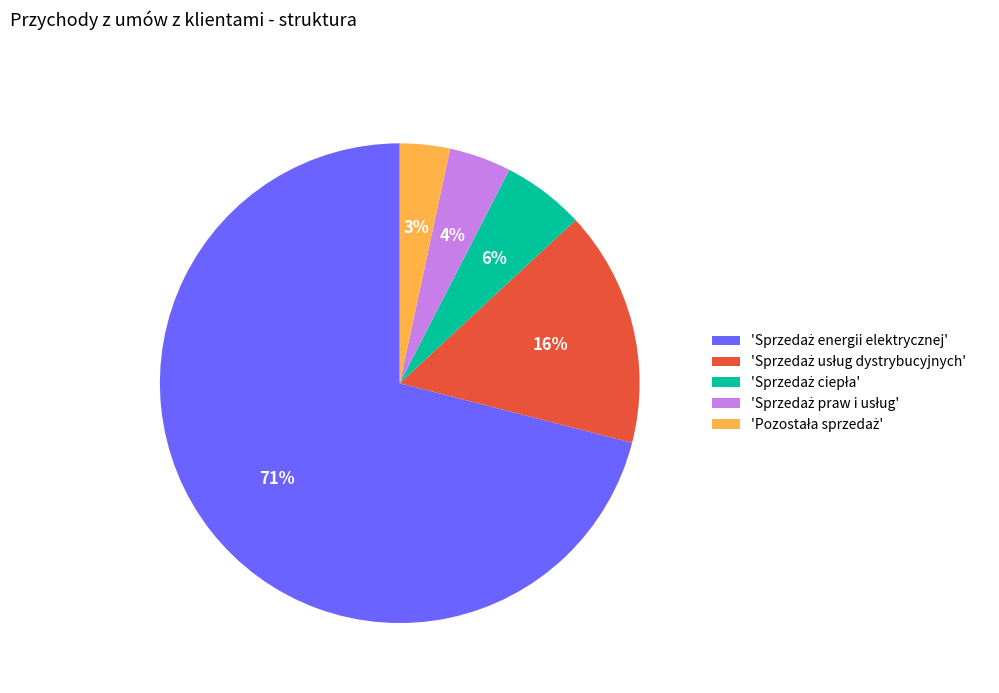

Is there a majority slice in this chart?

Yes